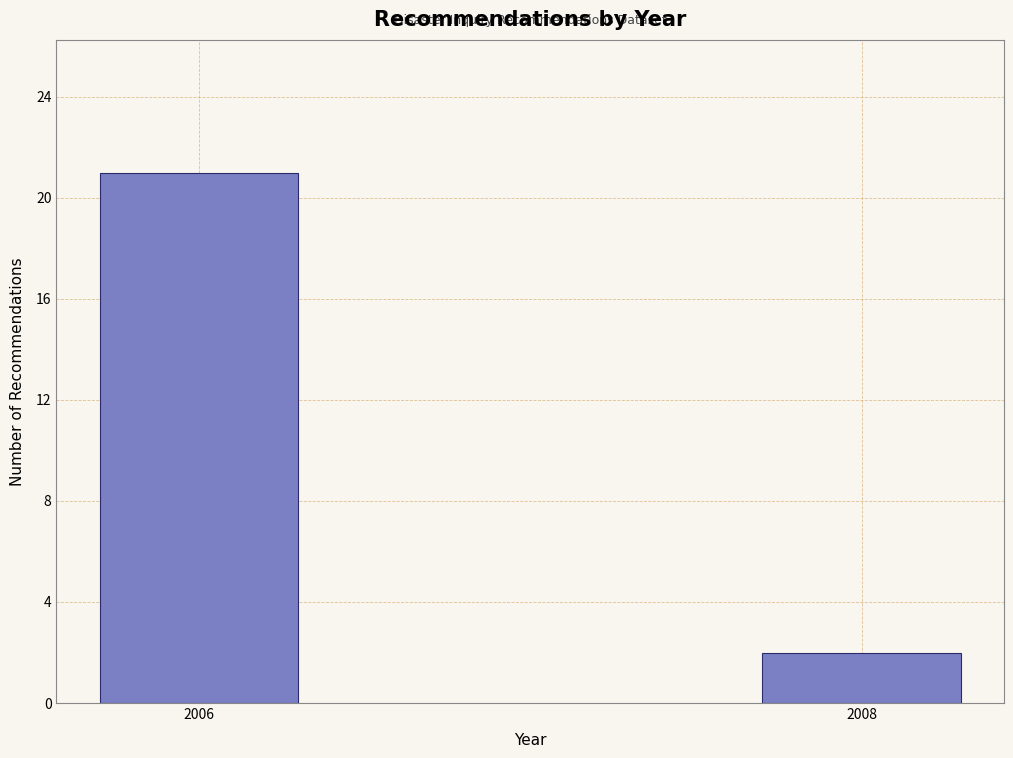

Reading left to right, list all the values displayed in this chart.

2006=21	2008=2